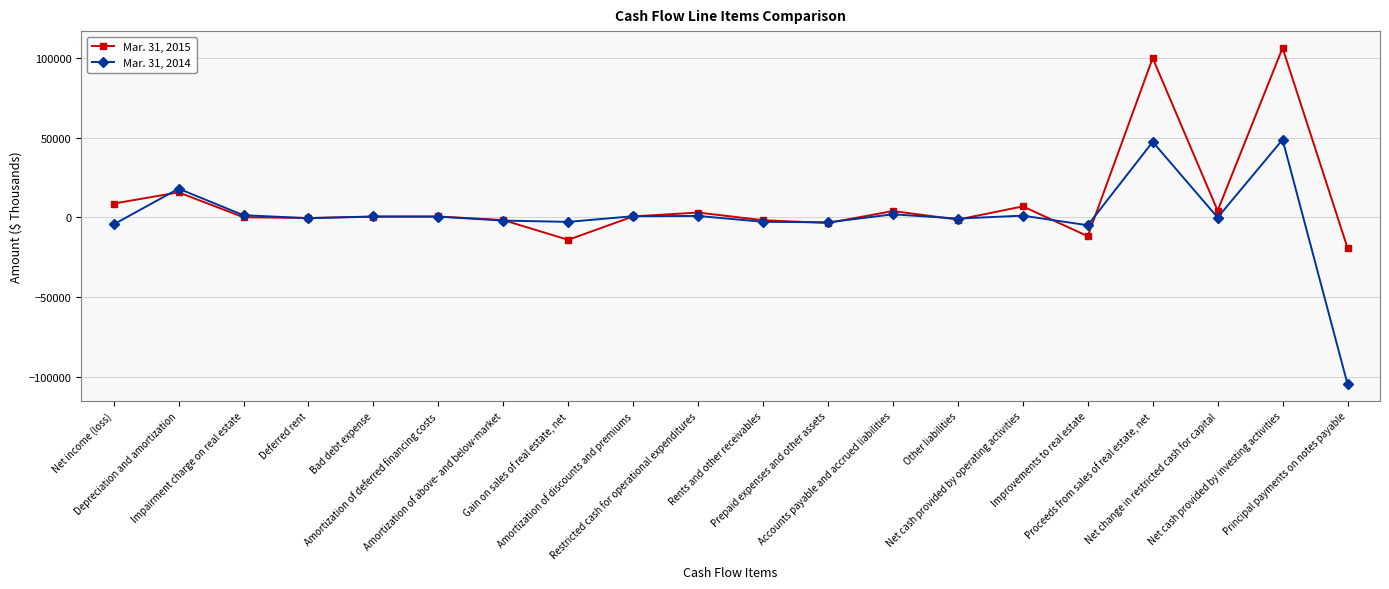

True or false: Mar. 31, 2014 and Mar. 31, 2015 intersect in this chart.

True